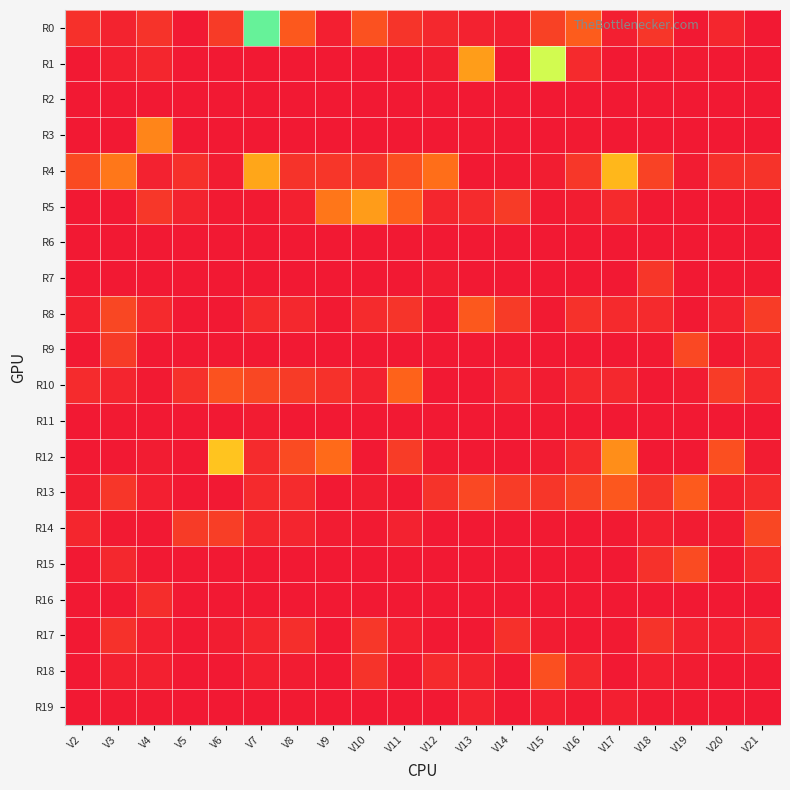

What is the total value across all series at V10?

200